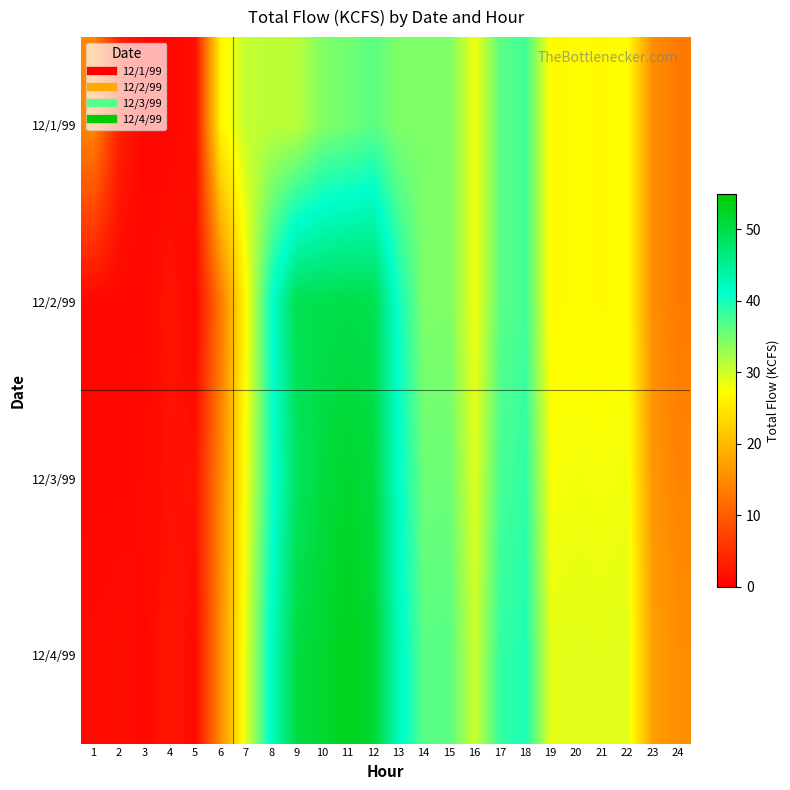

Reading left to right, extract all data points from this chart.

12/1/99: 1=14.4	2=3.5	3=0.7	4=0.7	5=1.8	6=26.5	7=30.8	8=31.1	9=31.2	10=34.3	11=35.2	12=36.3	13=34.4	14=34.4	15=34.5	16=28.3	17=36.4	18=37.7	19=26.9	20=27.2	21=27.0	22=27.3	23=15.2	24=13.3
12/2/99: 1=0.8	2=0.8	3=0.8	4=2.3	5=0.7	6=13.0	7=27.3	8=41.0	9=49.5	10=49.7	11=49.9	12=49.7	13=40.5	14=34.4	15=34.5	16=28.3	17=36.4	18=37.7	19=26.9	20=27.2	21=27.0	22=27.3	23=15.2	24=13.3
12/3/99: 1=0.7	2=0.8	3=1.2	4=1.8	5=2.1	6=14.5	7=28.3	8=40.1	9=48.5	10=50.7	11=51.9	12=50.7	13=41.5	14=35.4	15=35.5	16=29.3	17=37.4	18=38.7	19=27.9	20=28.2	21=28.0	22=28.3	23=16.2	24=14.3
12/4/99: 1=1.2	2=1.5	3=0.9	4=2.5	5=1.1	6=15.3	7=29.1	8=42.0	9=50.5	10=51.7	11=52.9	12=51.7	13=42.5	14=36.4	15=36.5	16=30.3	17=38.4	18=39.7	19=28.9	20=29.2	21=29.0	22=29.3	23=17.2	24=15.3